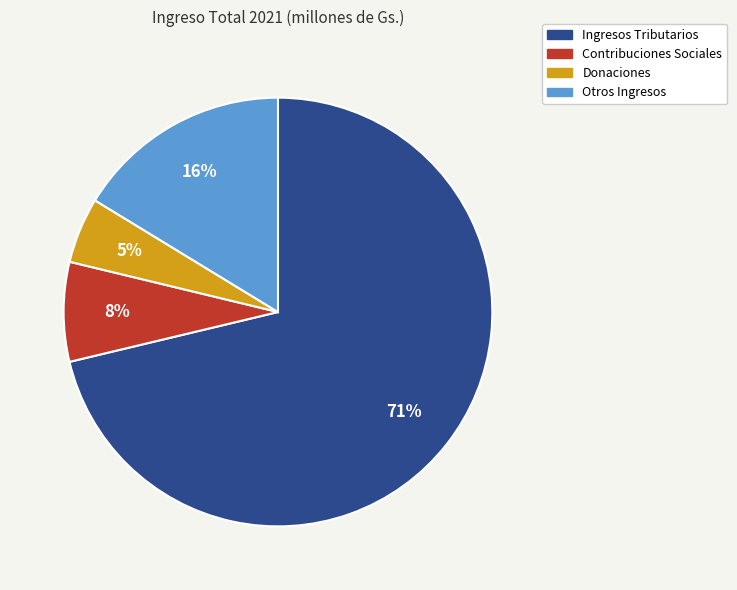

What is the largest slice in the pie chart?

Ingresos Tributarios